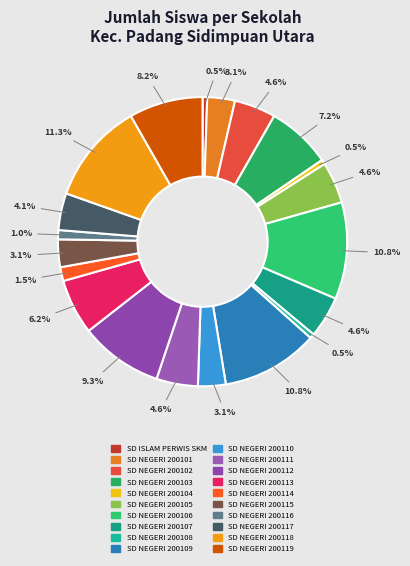

To the nearest percent, what is the average slice percentage?

5%